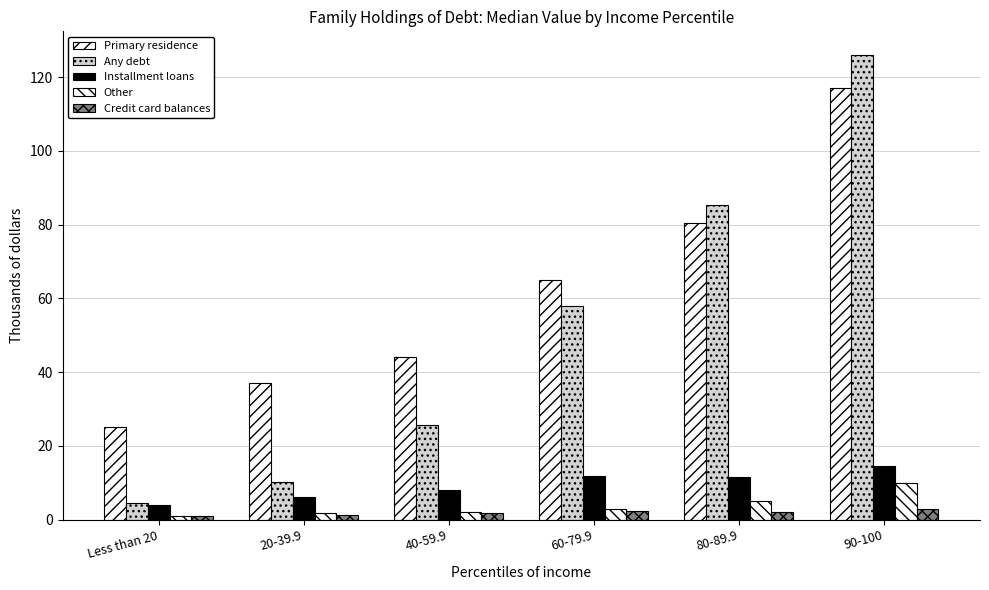

Reading right to left, what are all the values shown in this chart?

Primary residence: 117.0	80.5	65.0	44.0	37.0	25.0
Any debt: 126.1	85.3	57.8	25.6	10.1	4.4
Installment loans: 14.5	11.5	11.9	8.0	6.2	4.0
Other: 10.0	5.0	3.0	2.0	1.7	1.0
Credit card balances: 3.0	2.0	2.2	1.9	1.2	1.0